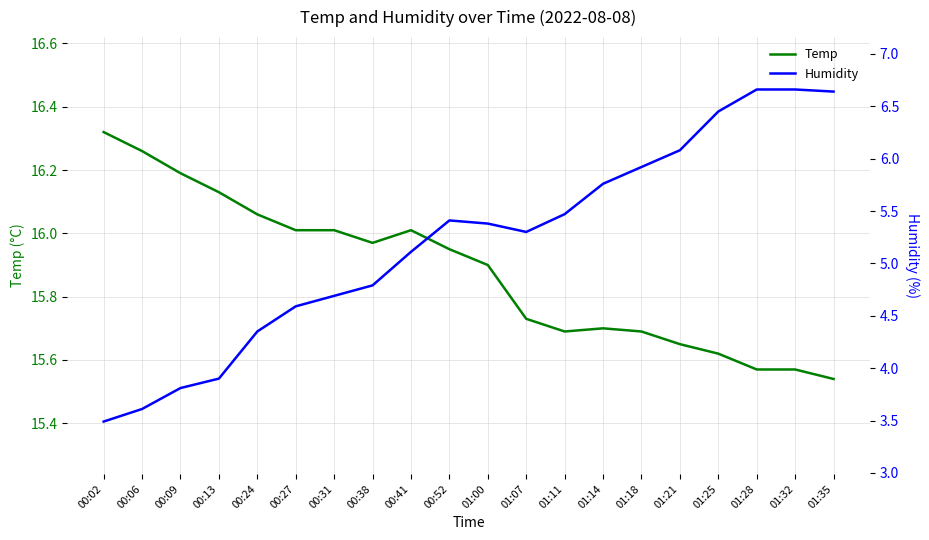

Is this an area chart (filled region under the line)?

No